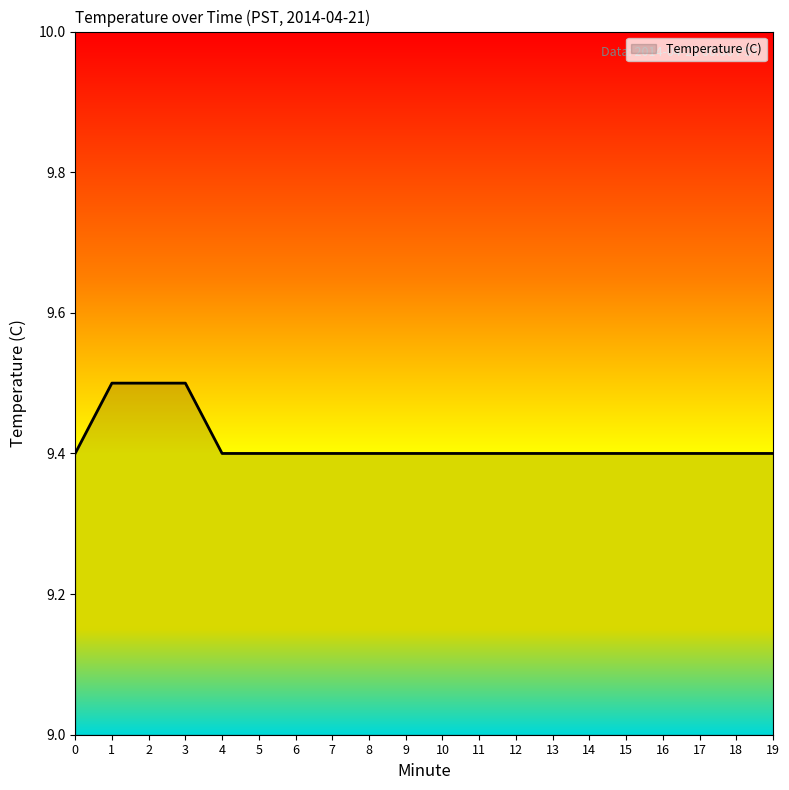

True or false: the data shows 9.4 at 18.

True